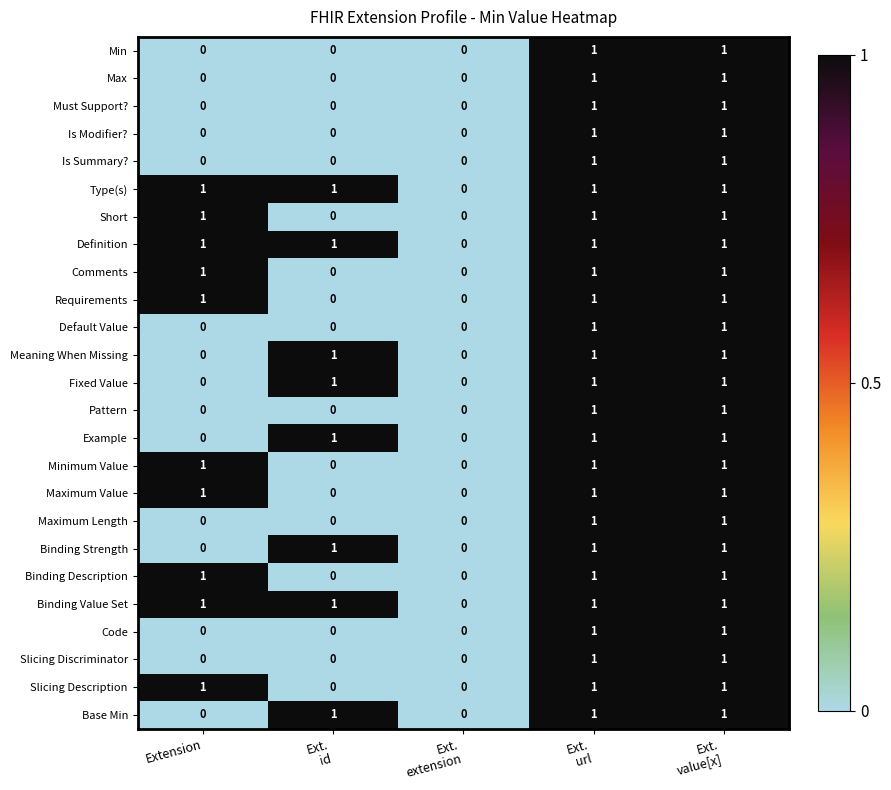

True or false: Comments has a value of 2 at Extension.

False